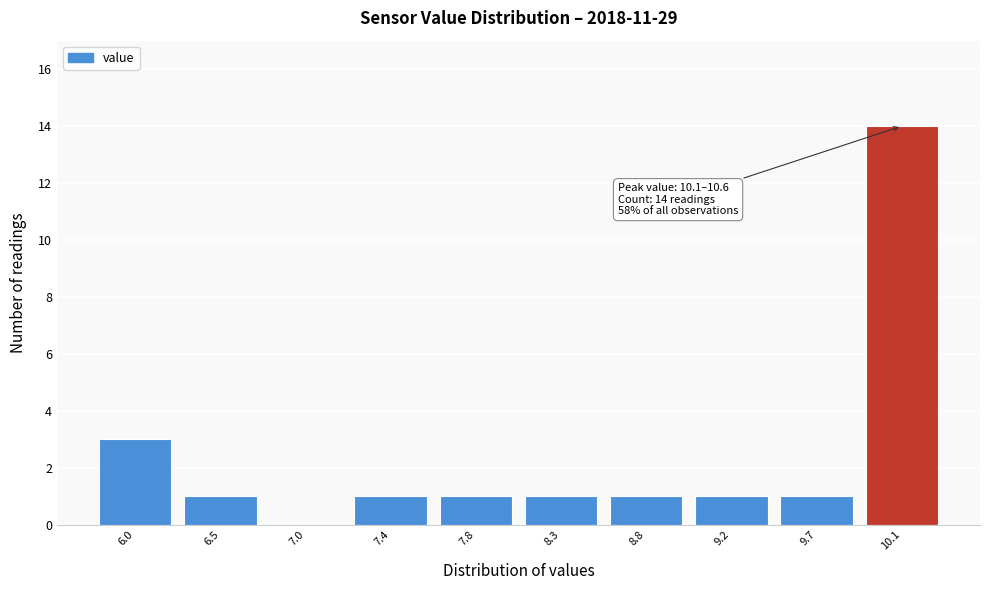

Reading right to left, what are all the values shown in this chart?

10.1=14	9.7=1	9.2=1	8.8=1	8.3=1	7.8=1	7.4=1	7.0=0	6.5=1	6.0=3